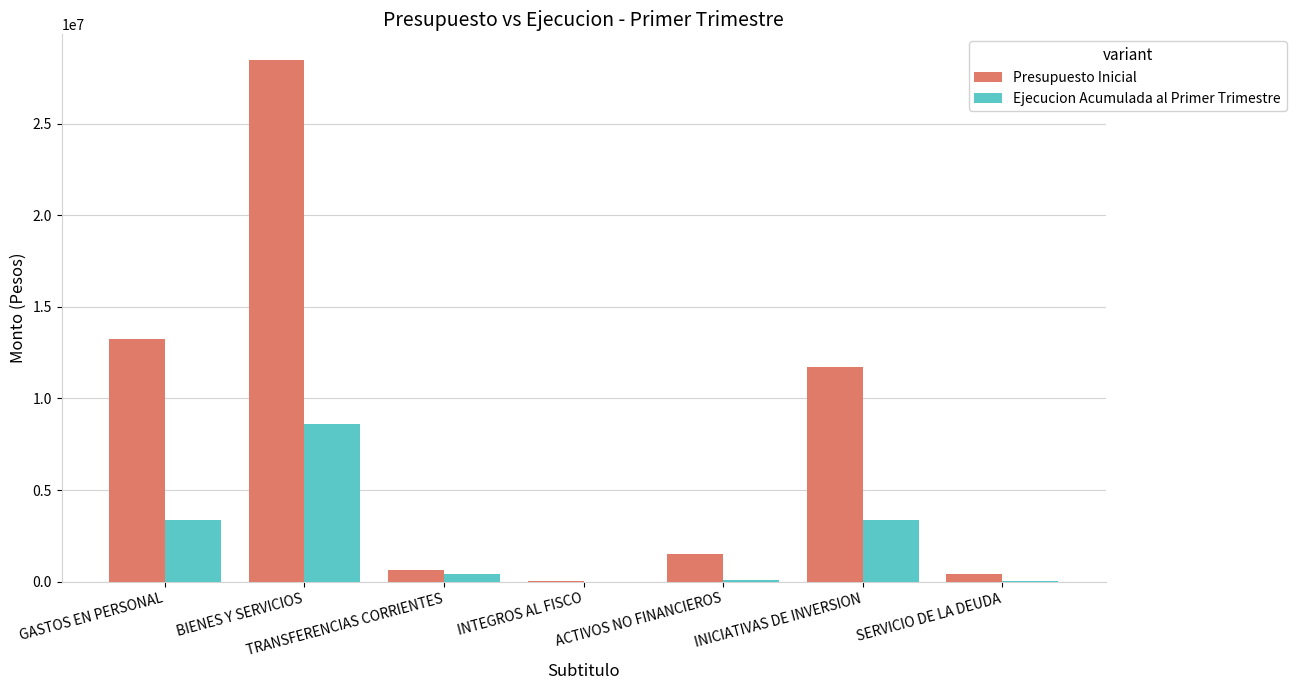

What is the difference between the Presupuesto Inicial values at GASTOS EN PERSONAL and ACTIVOS NO FINANCIEROS?

11706434